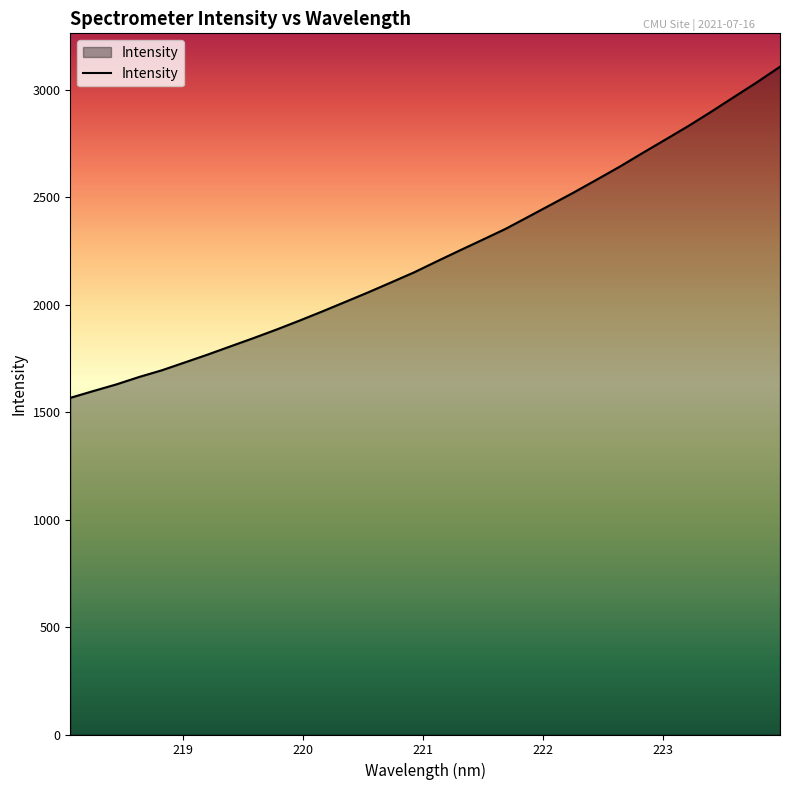

What is the difference between the maximum and minimum values?

1540.6